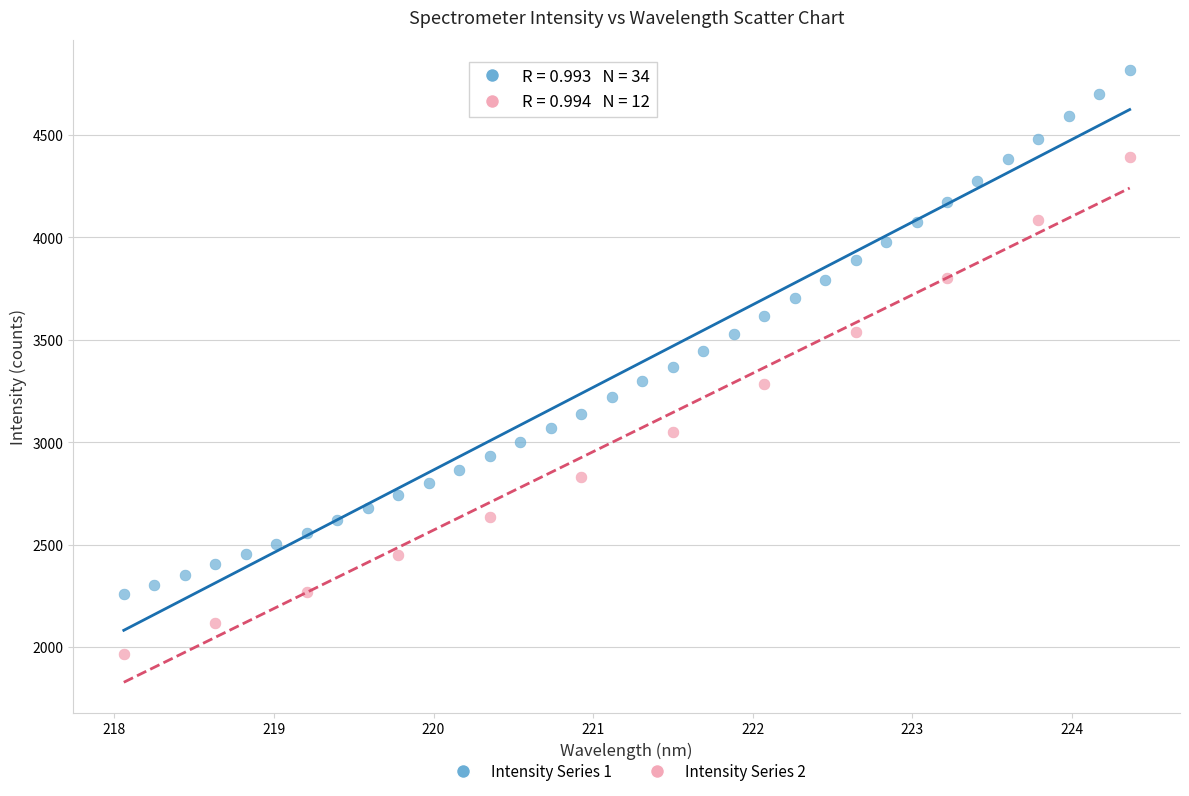

Which series contains the lowest Y value?

Intensity Series 2